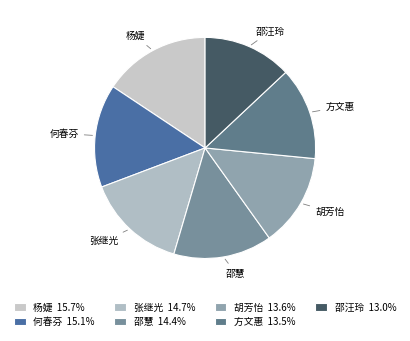

How many segments does this pie chart have?

7